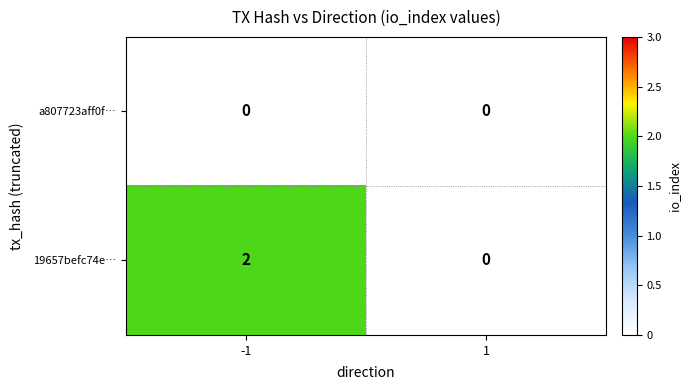

At how many categories does at least one series exceed 1?

1